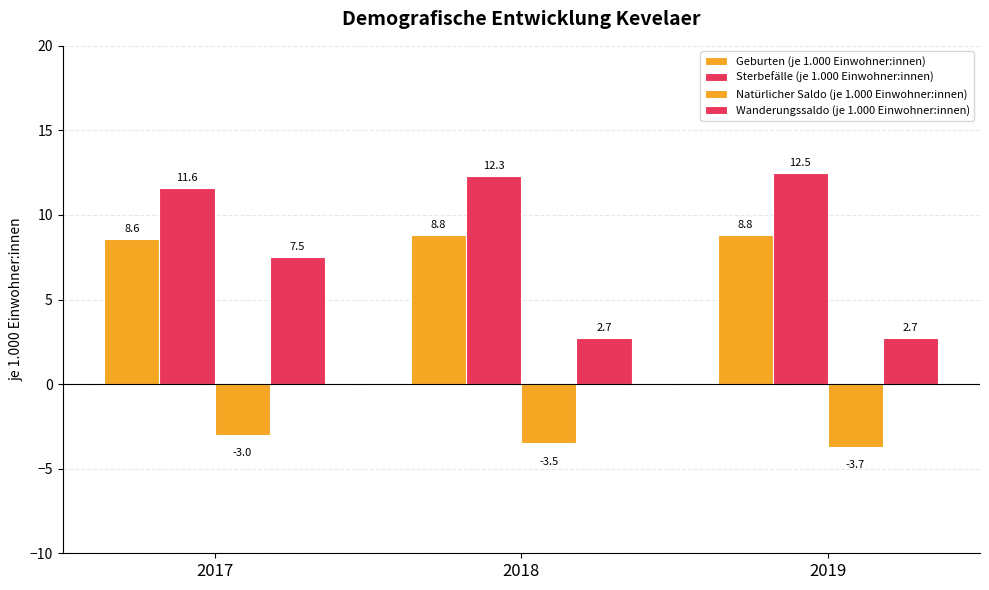

How many values in the Sterbefälle (je 1.000 Einwohner:innen) series are below 12?

1